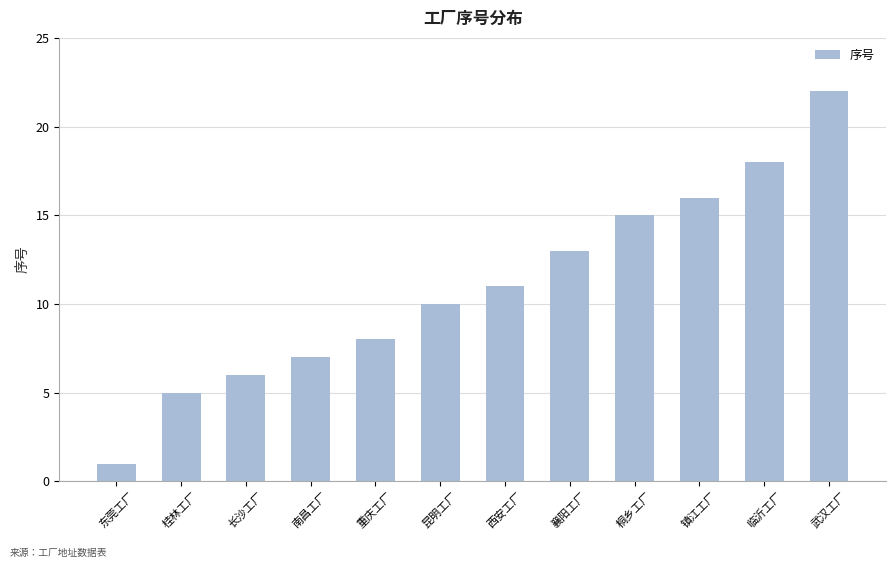

List the labels in order of value, largest first.

武汉工厂, 临沂工厂, 镇江工厂, 桐乡工厂, 襄阳工厂, 西安工厂, 昆明工厂, 重庆工厂, 南昌工厂, 长沙工厂, 桂林工厂, 东莞工厂